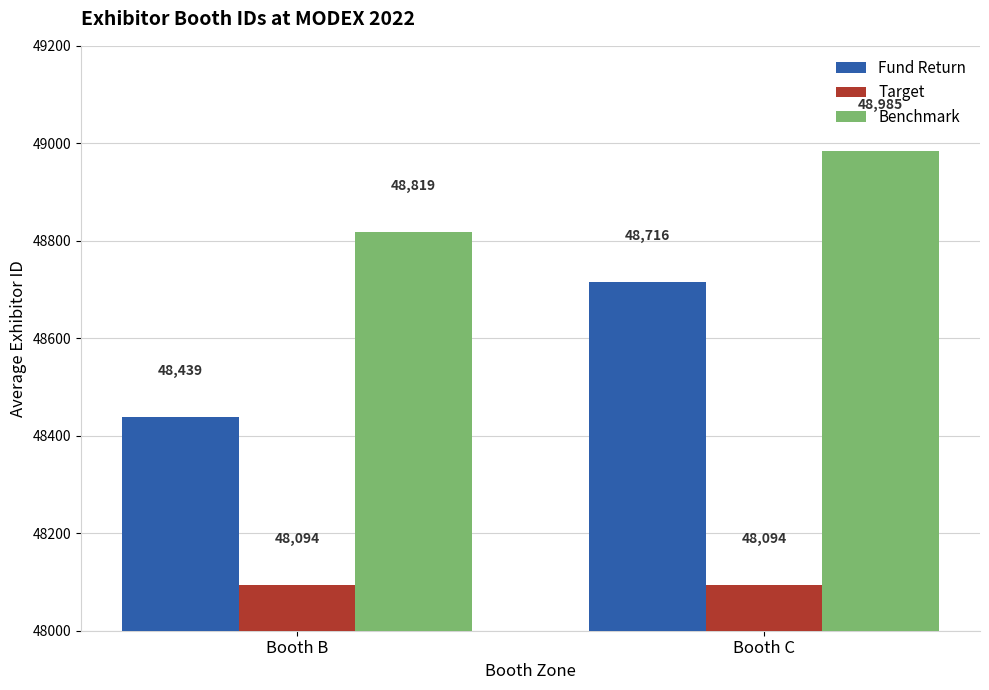

What is the value of the Target bar at the 1st from the left?

48094.0